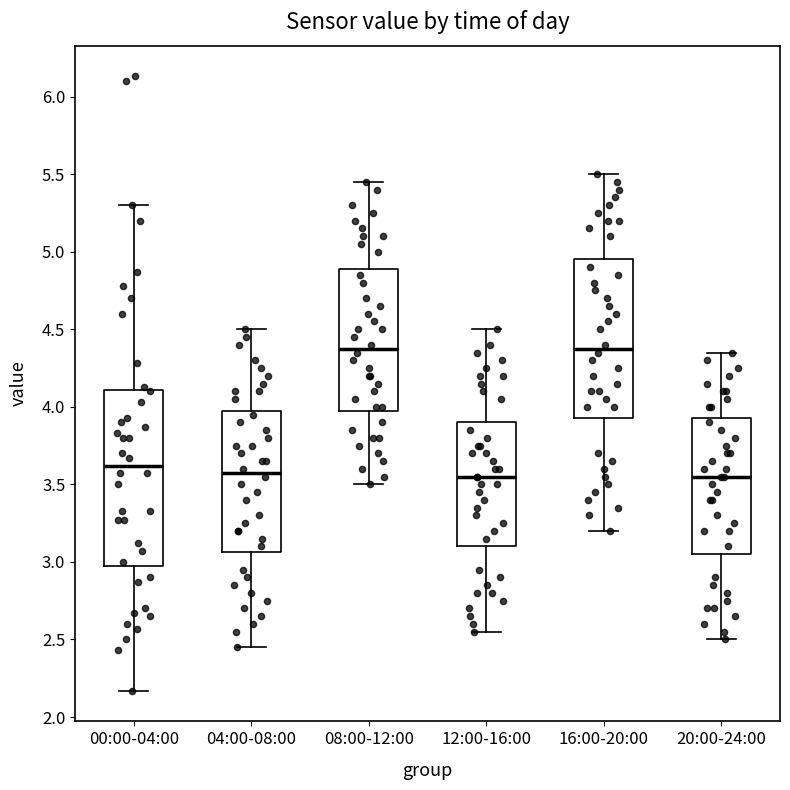

Where does the lower whisker of the box for 04:00-08:00 end on the y-axis? The values are not printed on the chart, so give them approximately, as read against the axis.

2.45